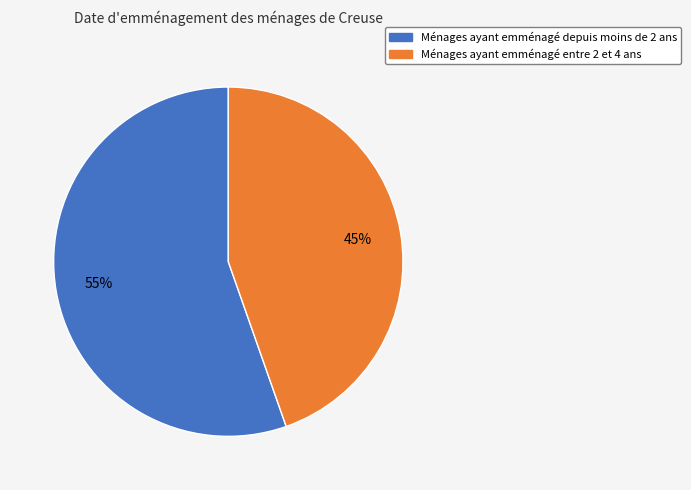

How many slices are in this pie chart?

2